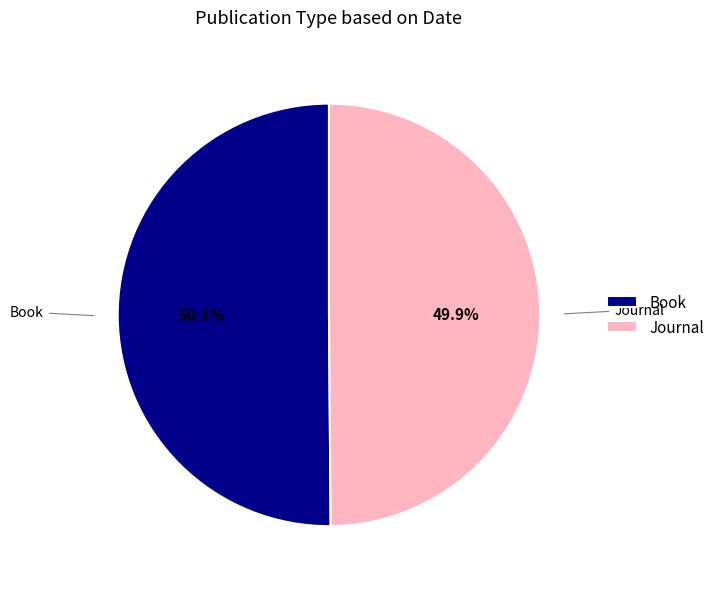

Approximately how many times larger is the value at Journal compared to Book?

1.0